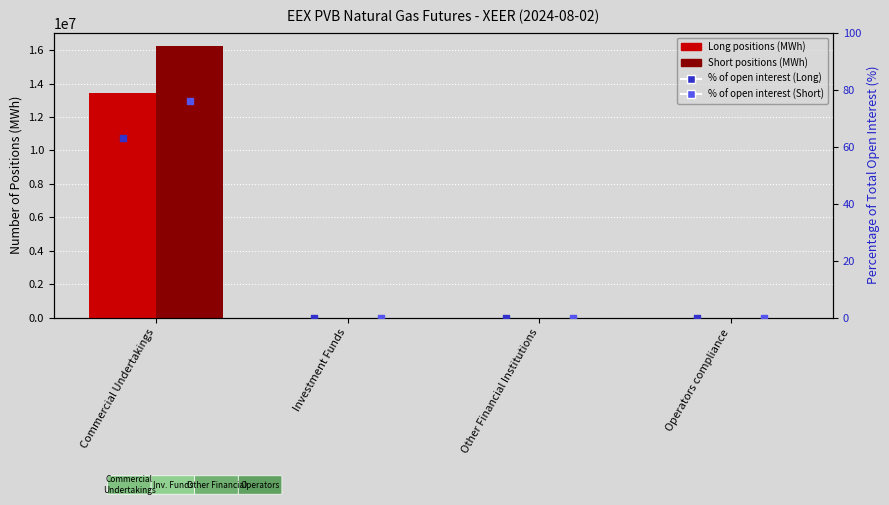

What is the total value across all series at Commercial Undertakings?

29652519.1